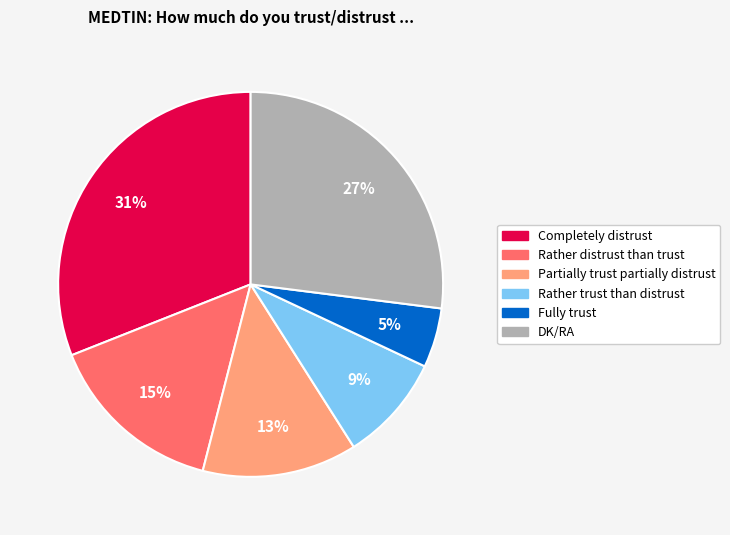

Does DK/RA represent more than half of the total?

No